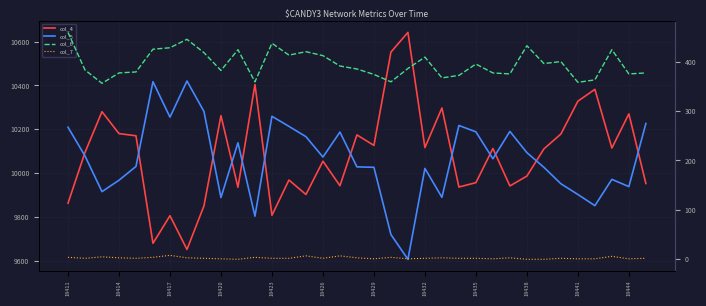

Where is col_7 nearest to the value 4?

18411